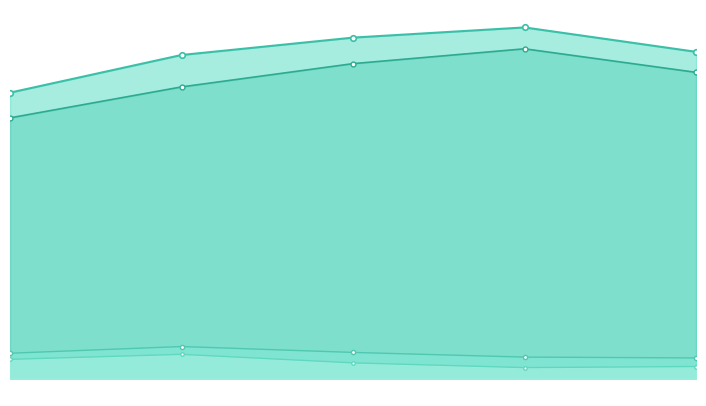

Where is the first local maximum for Nevažeći glasački listići?

2010